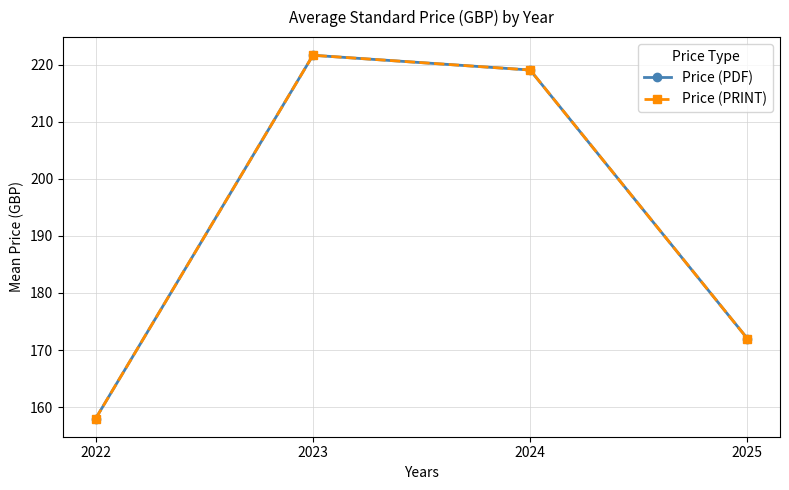

Does the chart have visible grid lines?

Yes